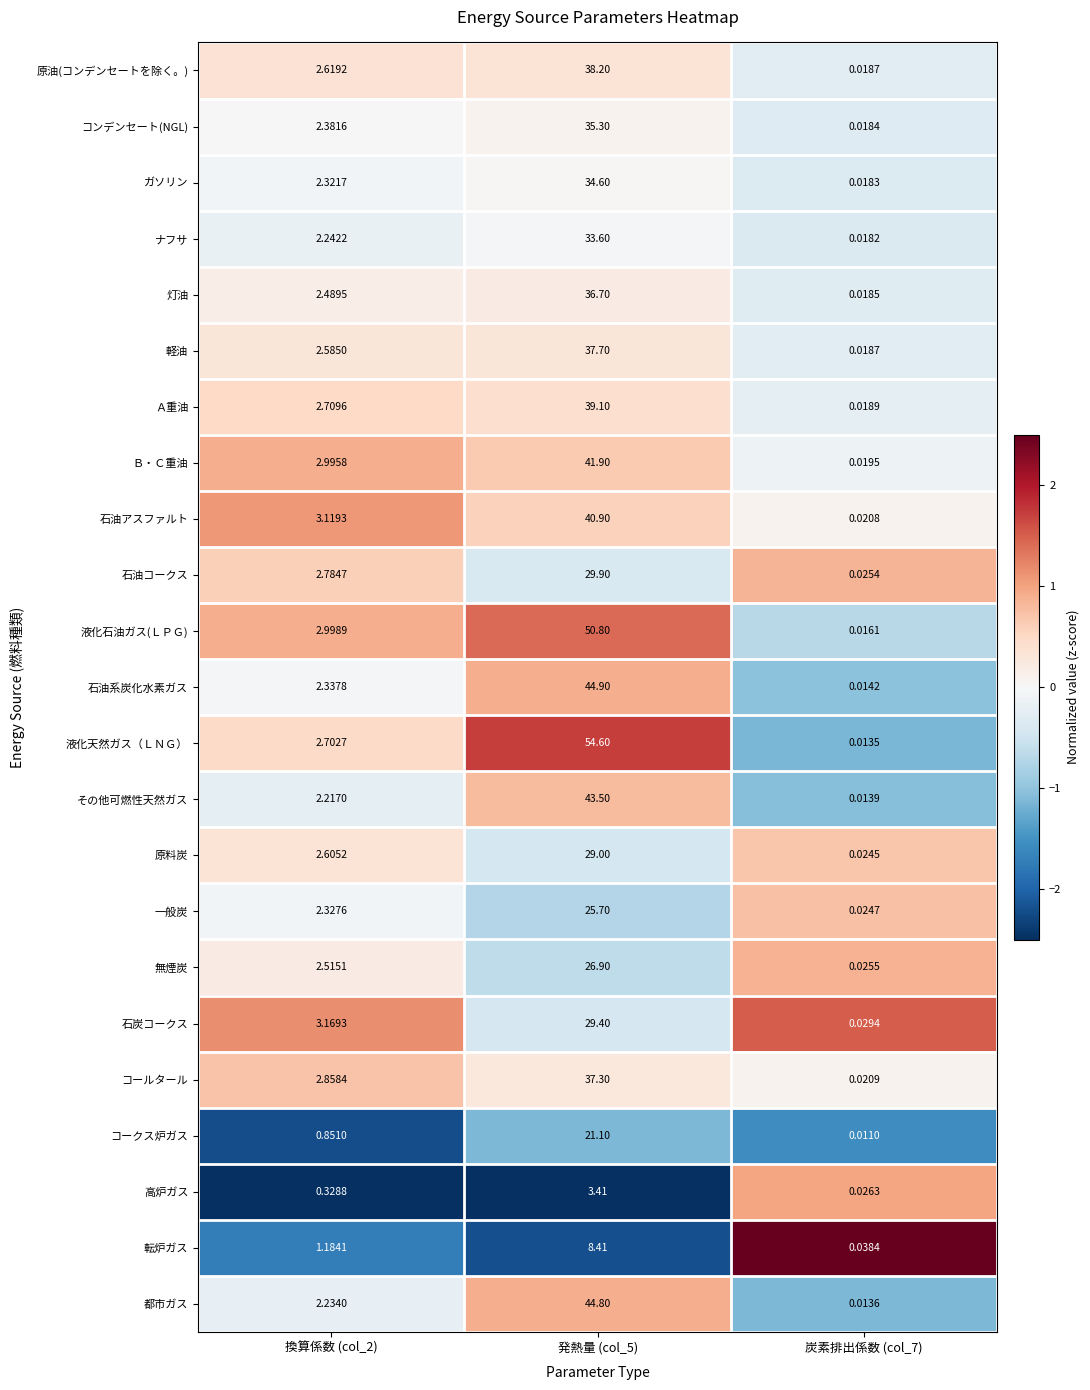

Which series has the widest spread of values?

液化天然ガス（ＬＮＧ）